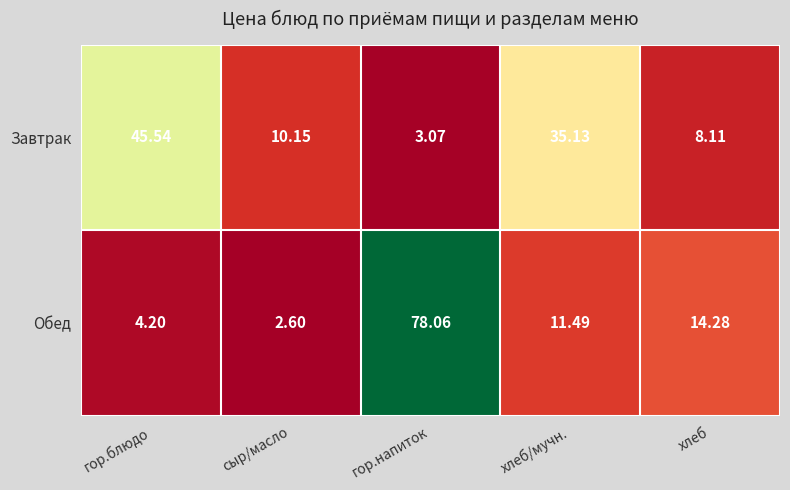

Rank the categories by Обед value from lowest to highest.

сыр/масло, гор.блюдо, хлеб/мучн., хлеб, гор.напиток